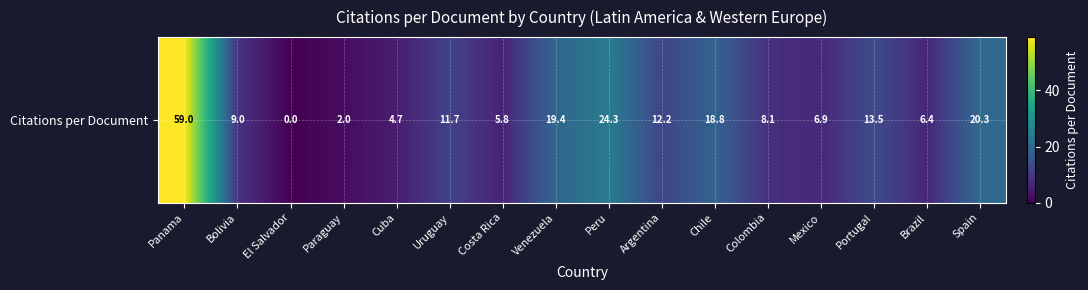

What is the difference between the maximum and second lowest values?

57.0